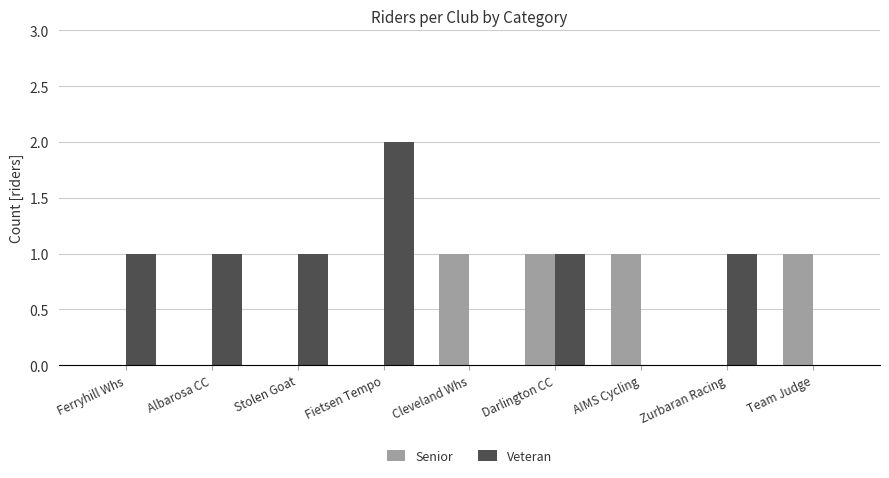

Which series changed the most between Fietsen Tempo and Cleveland Whs?

Veteran